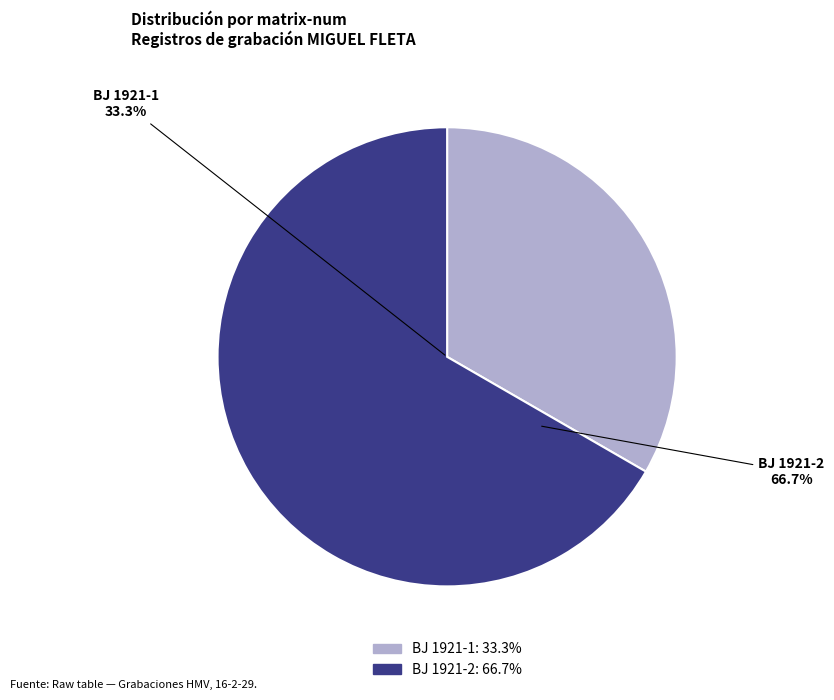

To the nearest percent, what is the difference between the BJ 1921-2 and BJ 1921-1 slice percentages?

33%